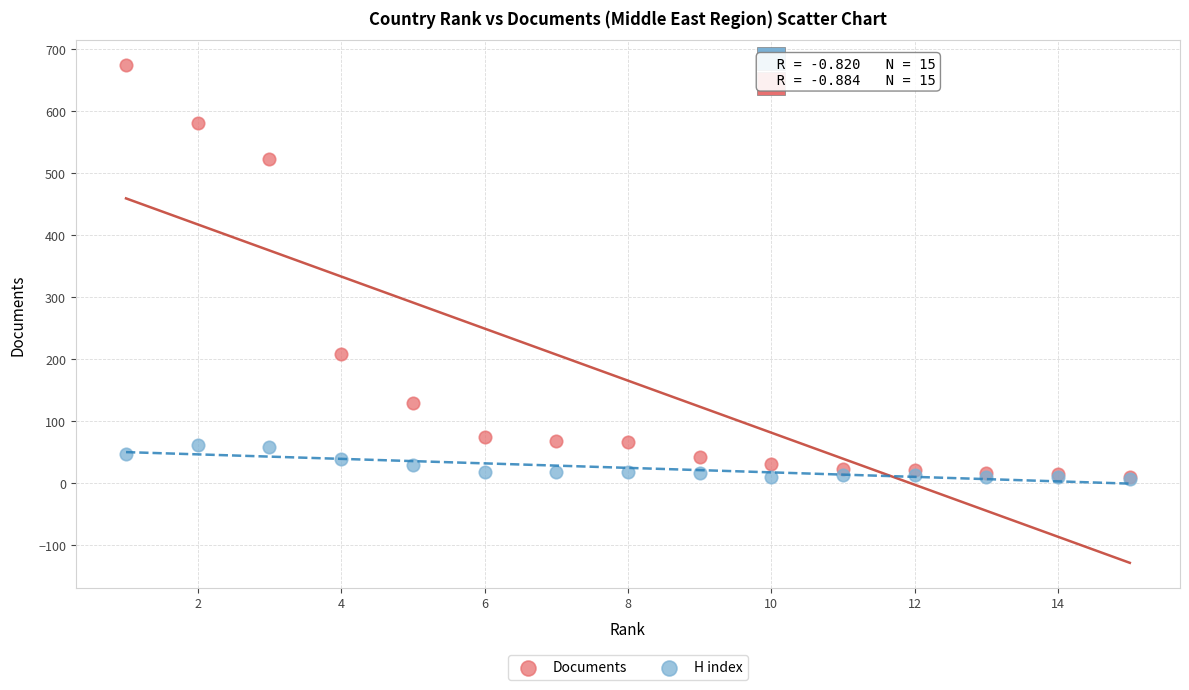

Which series contains the highest Y value?

Documents